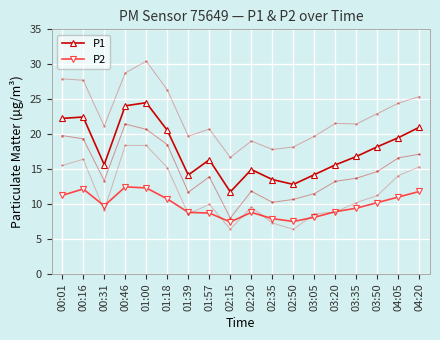

At which label is P2 closest to 9?

03:20